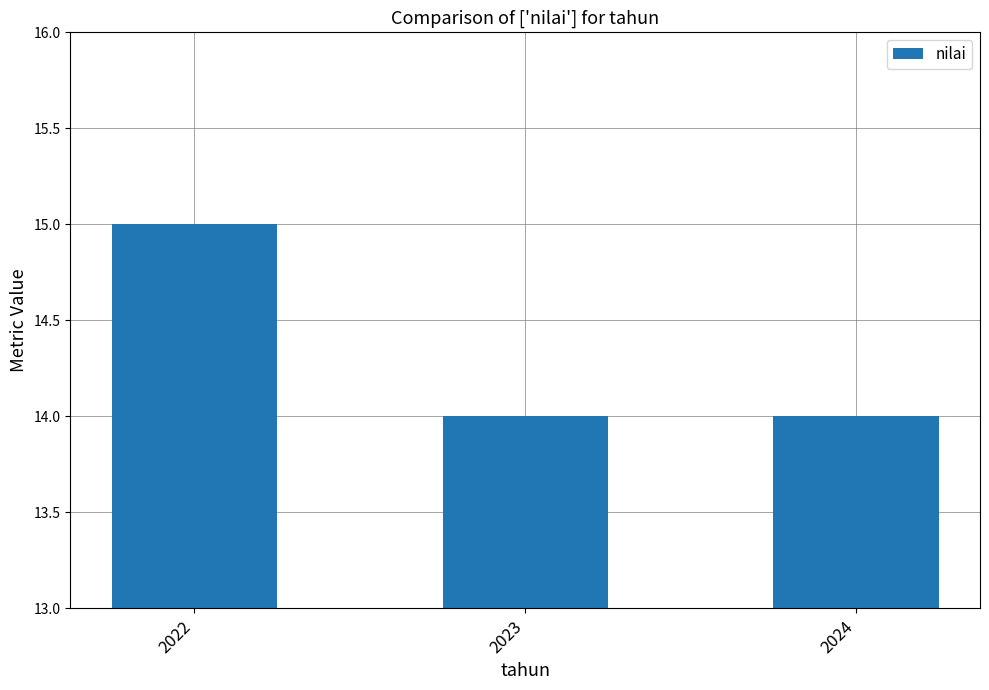

What is the ratio of the value at 2023 to the value at 2024?

1.0